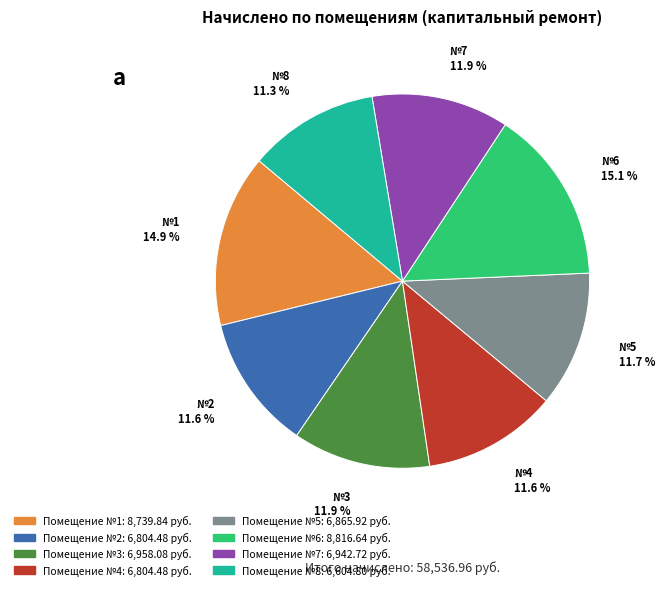

Is there a majority slice in this chart?

No